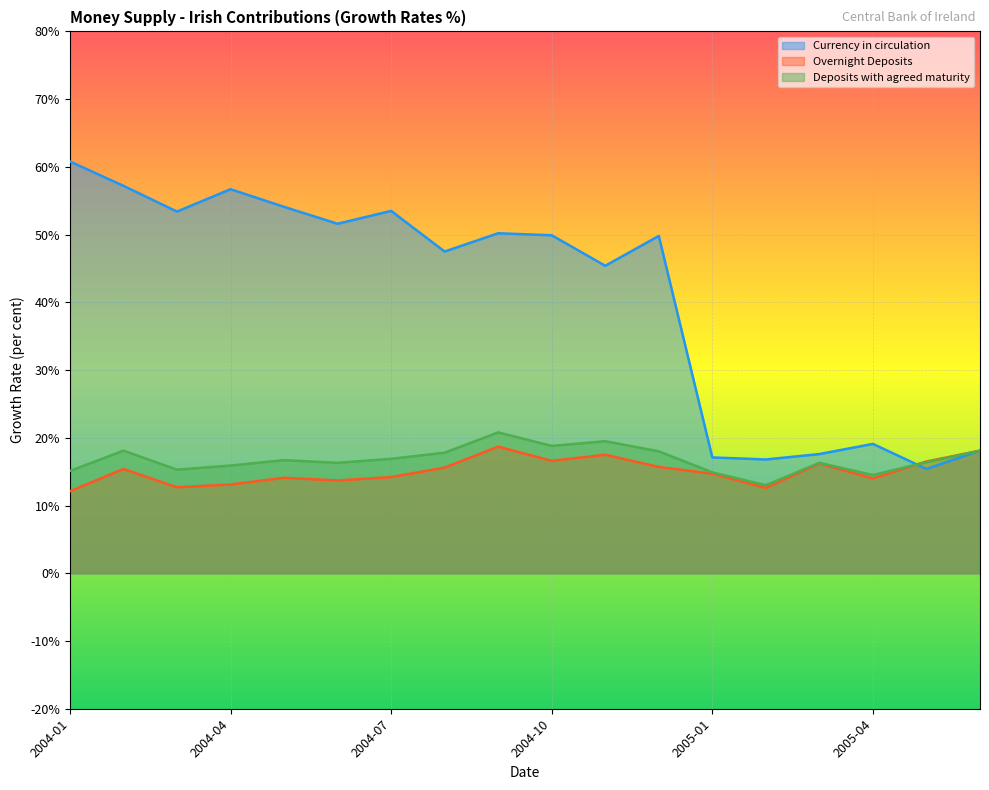

True or false: Deposits with agreed maturity has more than 2 points higher than both neighbors.

True